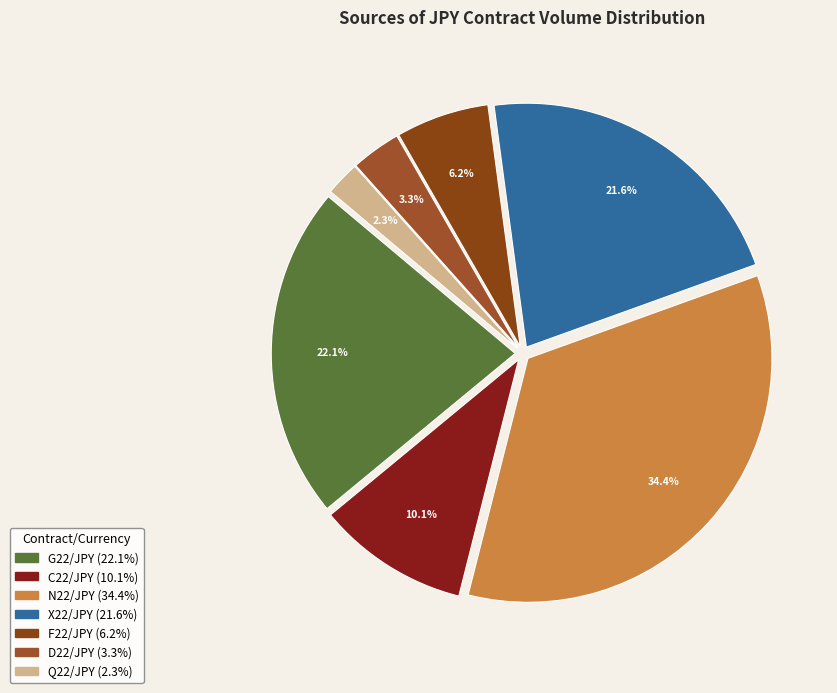

Which slice is the smallest?

Q22/JPY